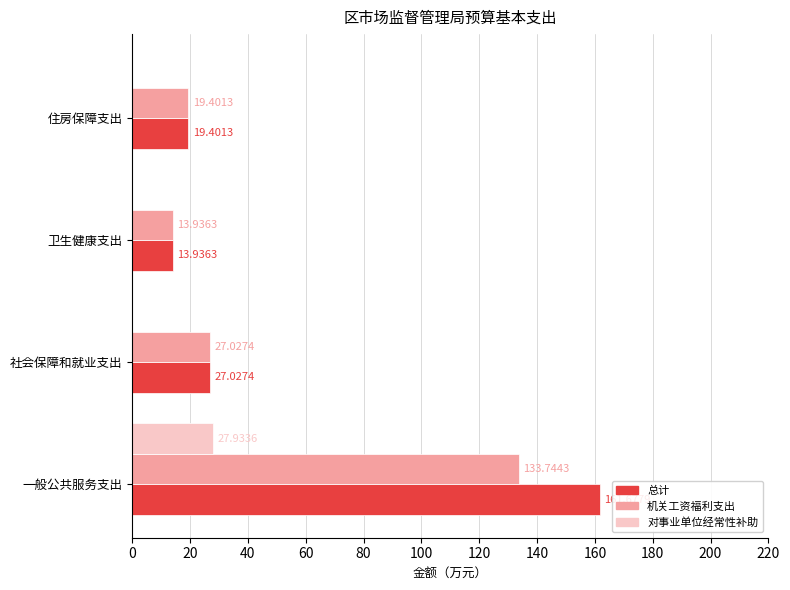

At which label is 机关工资福利支出 closest to 73?

社会保障和就业支出